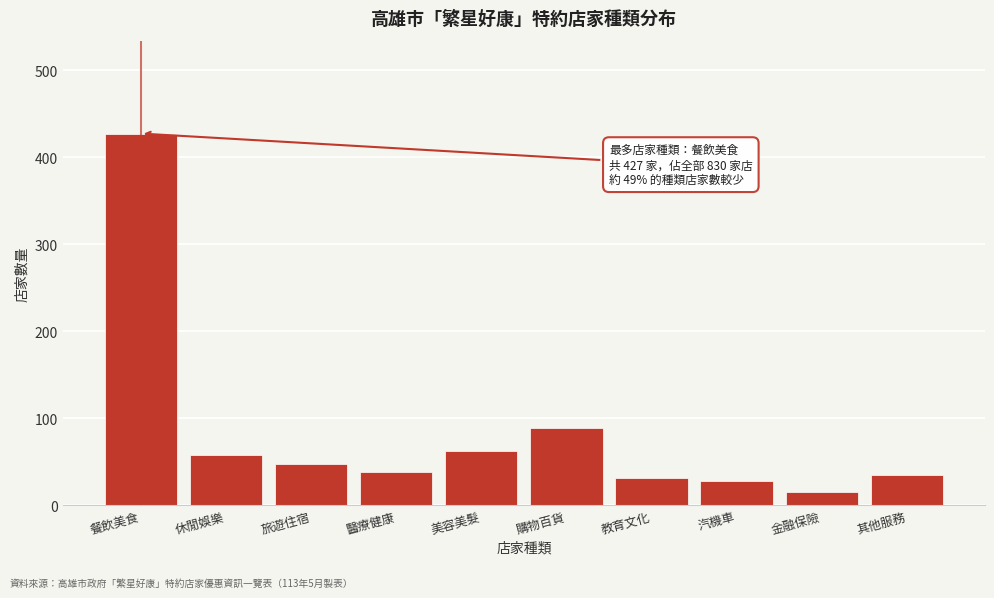

Reading left to right, what are all the values shown in this chart?

餐飲美食=427	休閒娛樂=58	旅遊住宿=47	醫療健康=38	美容美髮=62	購物百貨=89	教育文化=31	汽機車=28	金融保險=15	其他服務=35